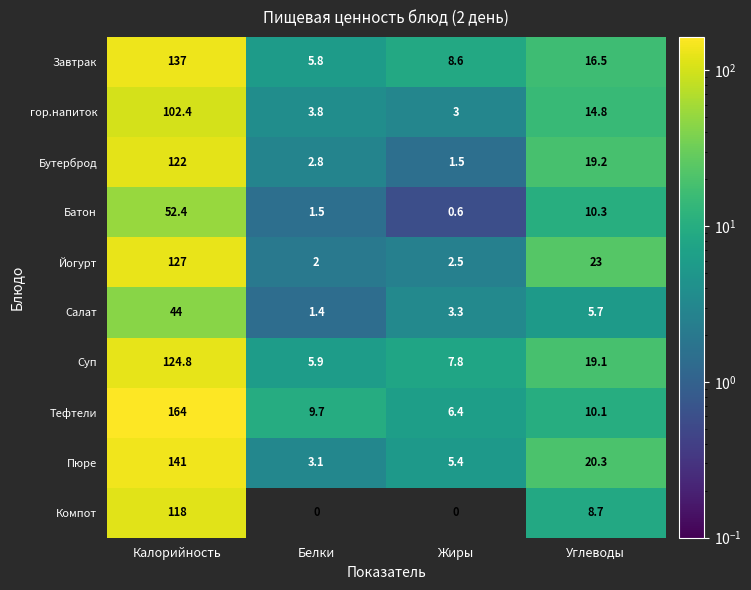

What is the sum of the Йогурт values at Калорийность and Белки?

129.0